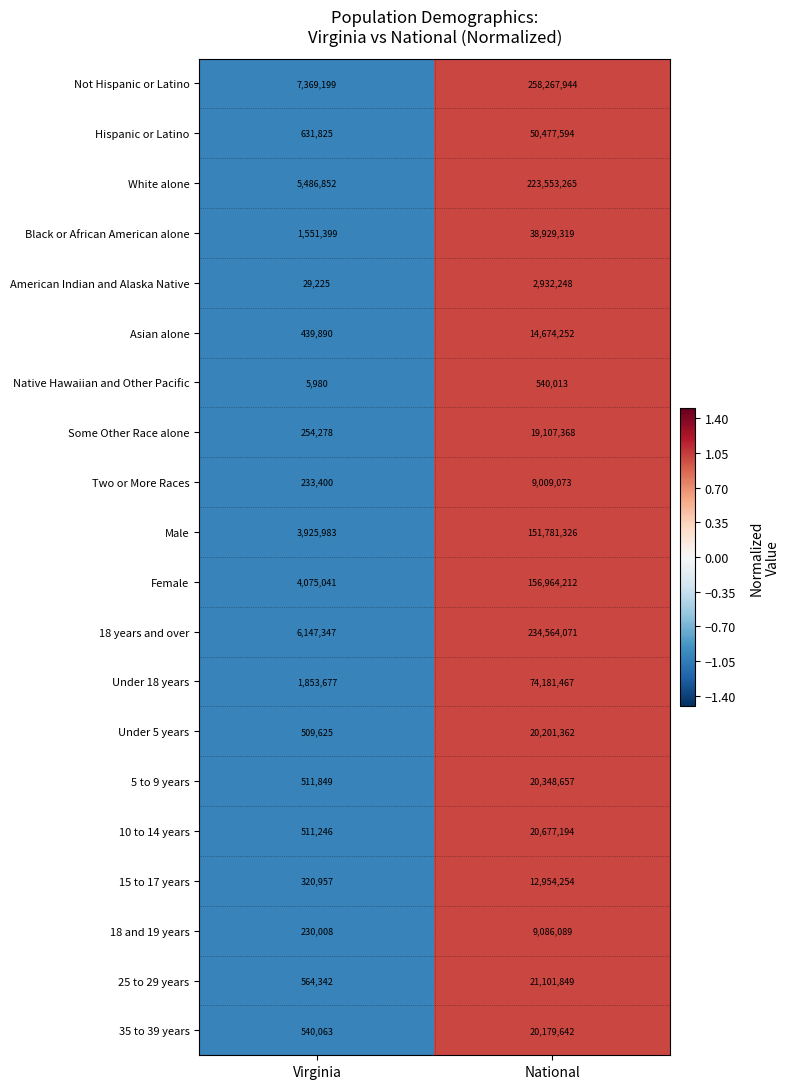

At National, list the series in order from largest to smallest.

Not Hispanic or Latino, 18 years and over, White alone, Female, Male, Under 18 years, Hispanic or Latino, Black or African American alone, 25 to 29 years, 10 to 14 years, 5 to 9 years, Under 5 years, 35 to 39 years, Some Other Race alone, Asian alone, 15 to 17 years, 18 and 19 years, Two or More Races, American Indian and Alaska Native, Native Hawaiian and Other Pacific